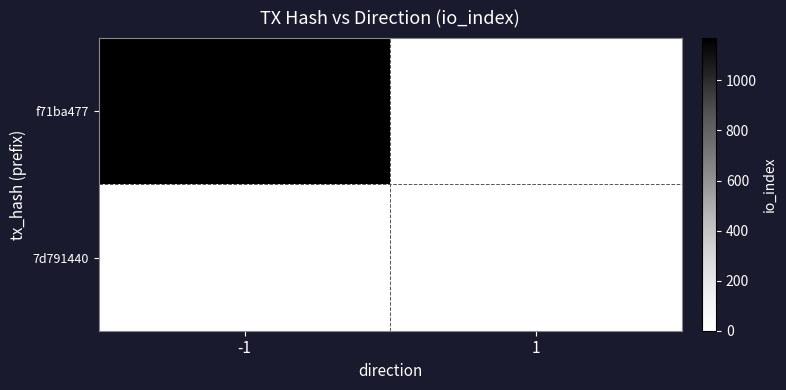

How many data points in f71ba477 are less than 1169?

1